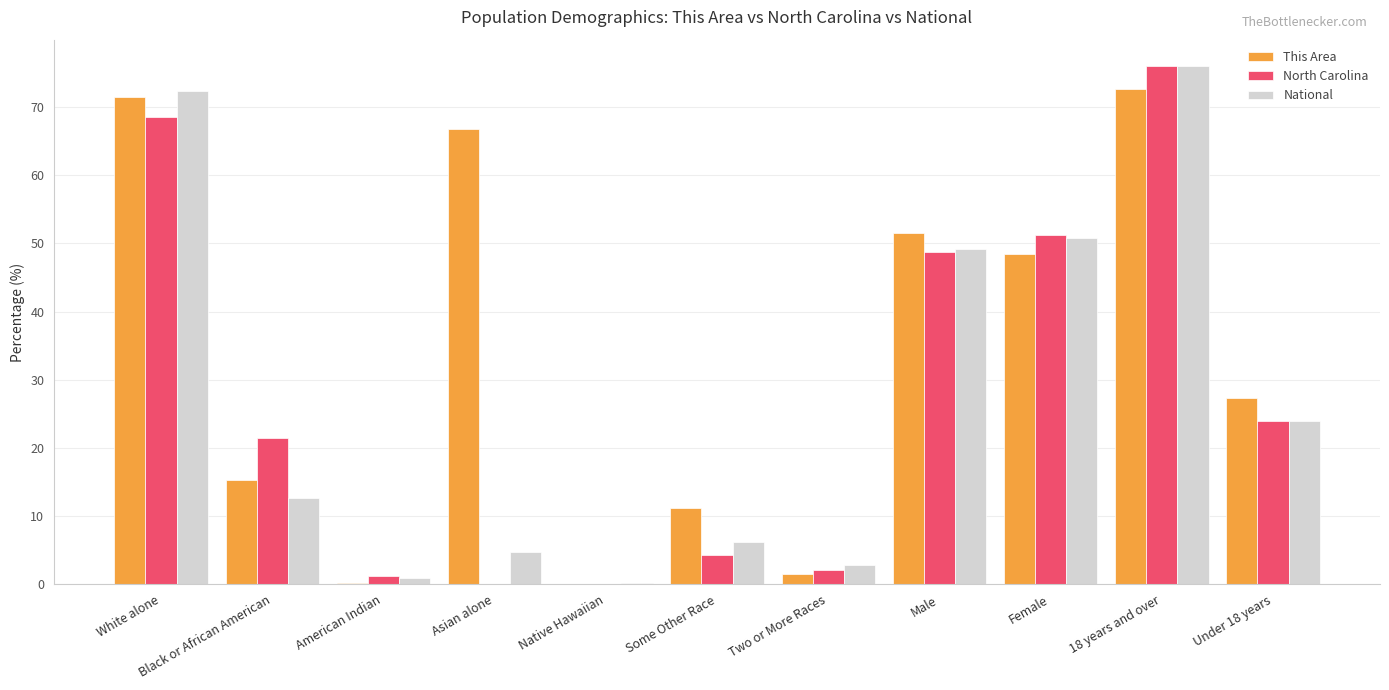

Between White alone and Two or More Races, which series saw the biggest shift?

This Area